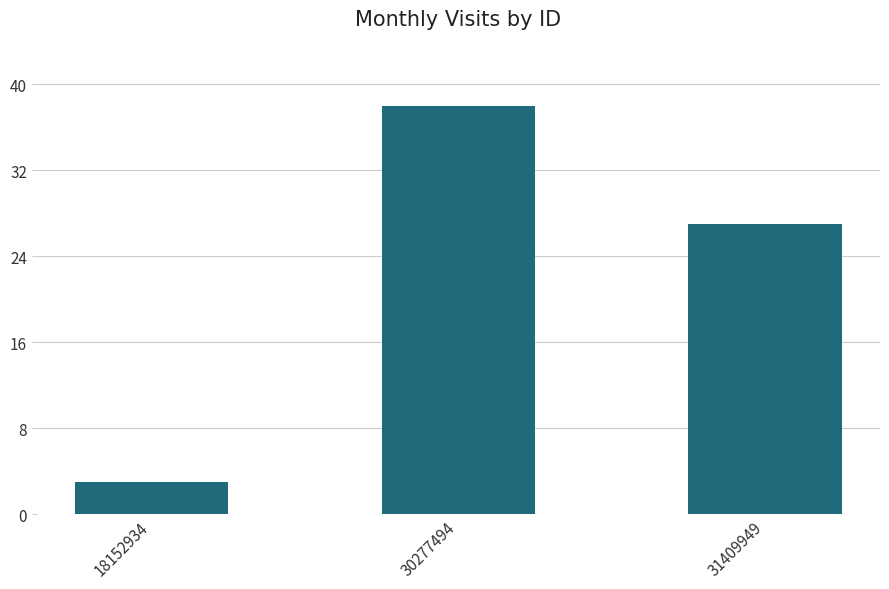

What is the value of the 2nd bar from the left?

38